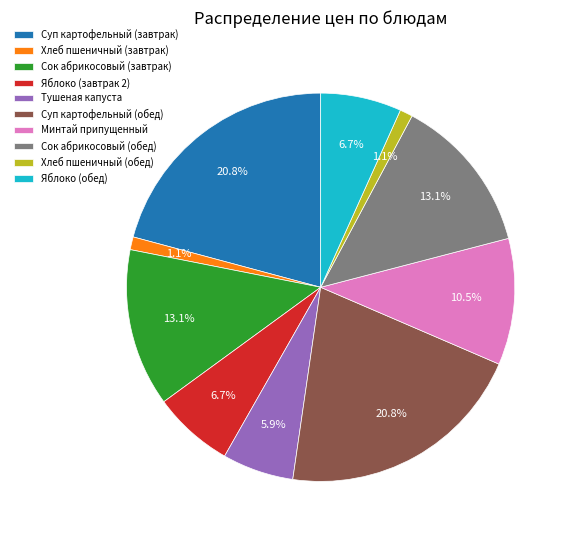

Does Сок абрикосовый (обед) represent more than half of the total?

No